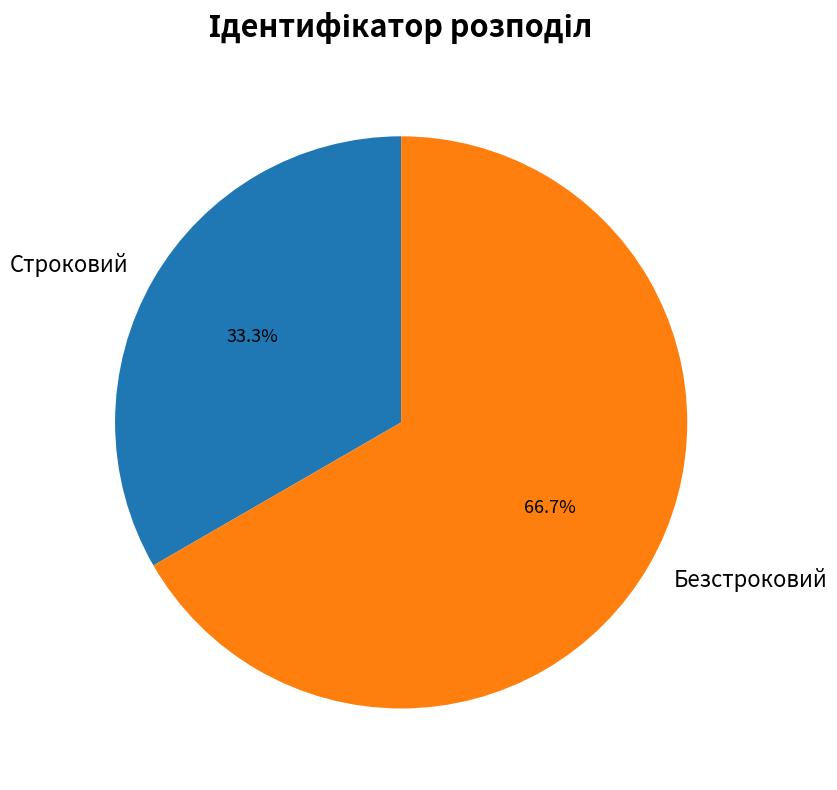

What is the ratio of the value at Строковий to the value at Безстроковий?

0.5